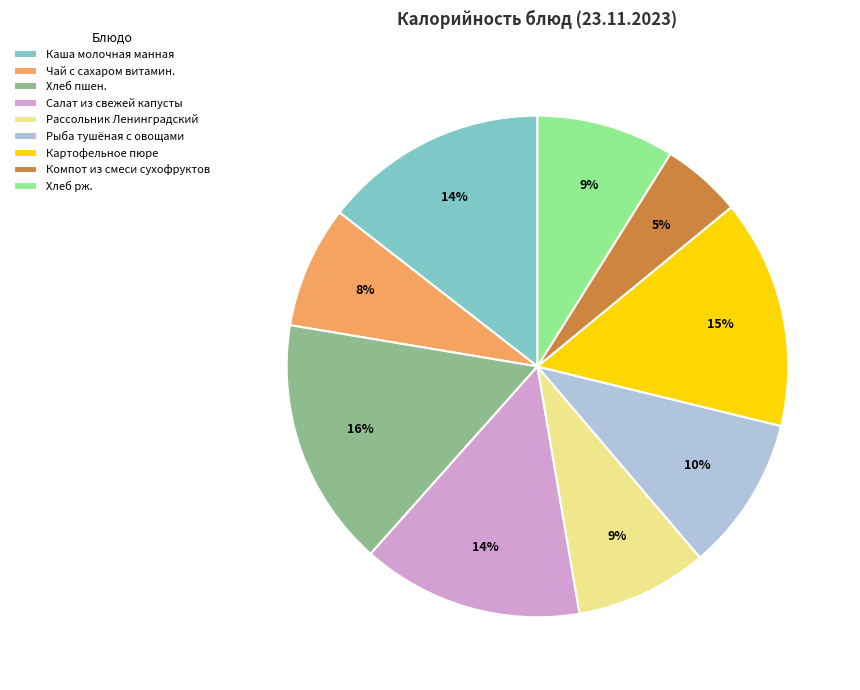

Approximately how many times larger is the value at Рыба тушёная с овощами compared to Каша молочная манная?

0.7